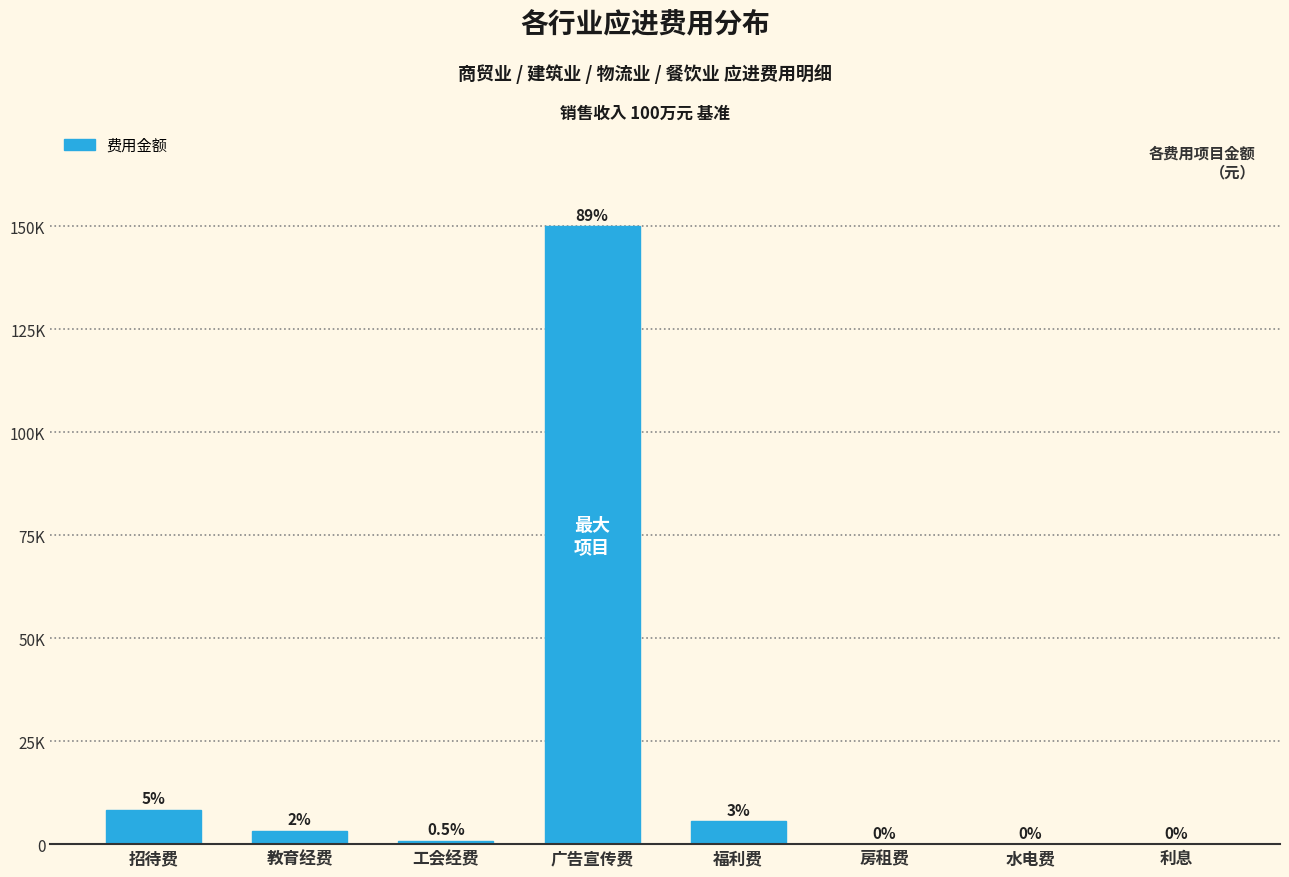

Are the bars horizontal?

No